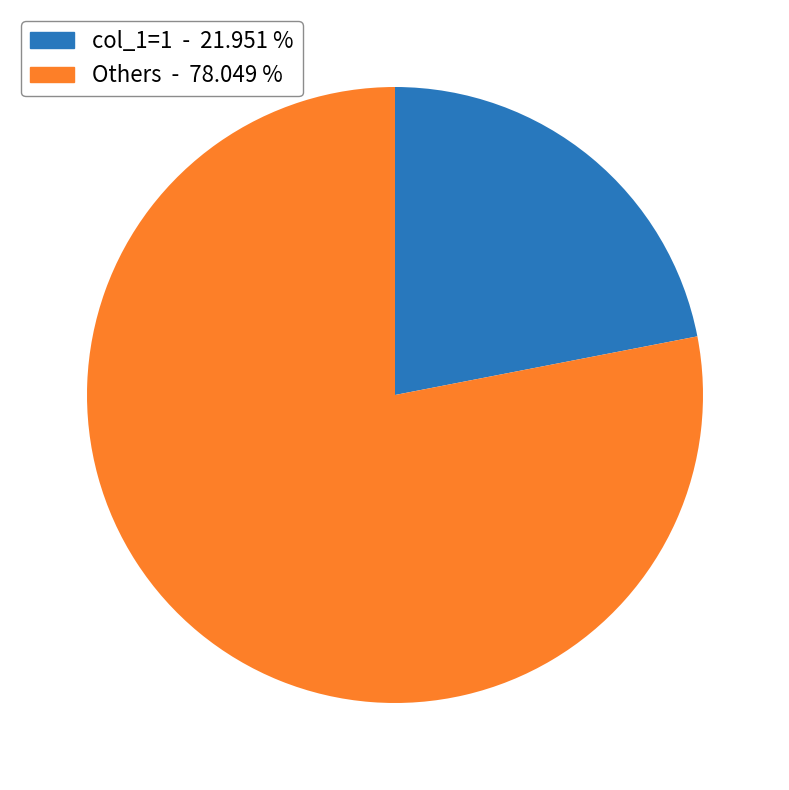

Which slice represents more than half of the pie?

Others - 78.049 %